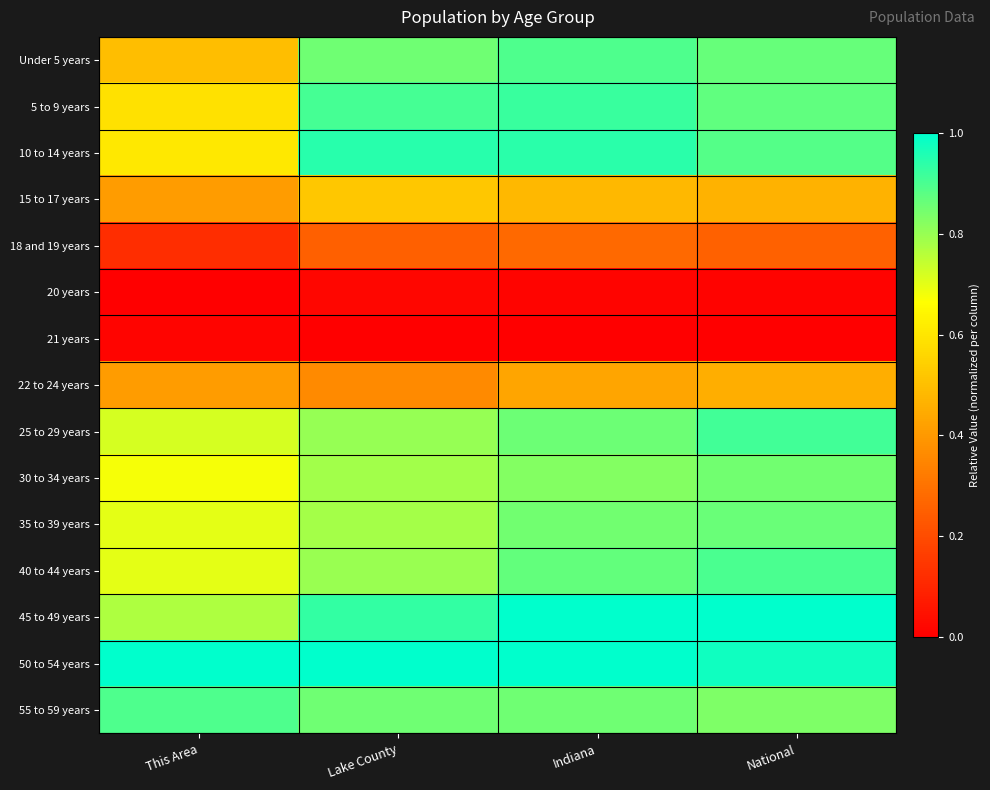

Which has a higher value, National or This Area?

National